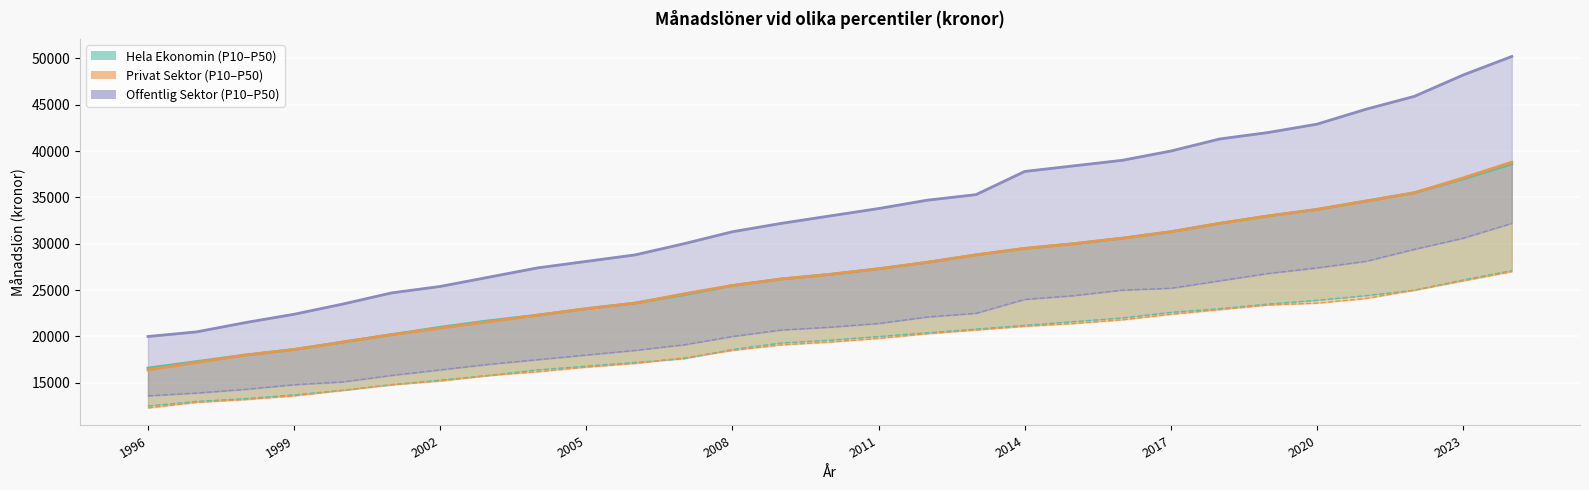

What is the spread (max minus min) of values at 2008?

9300